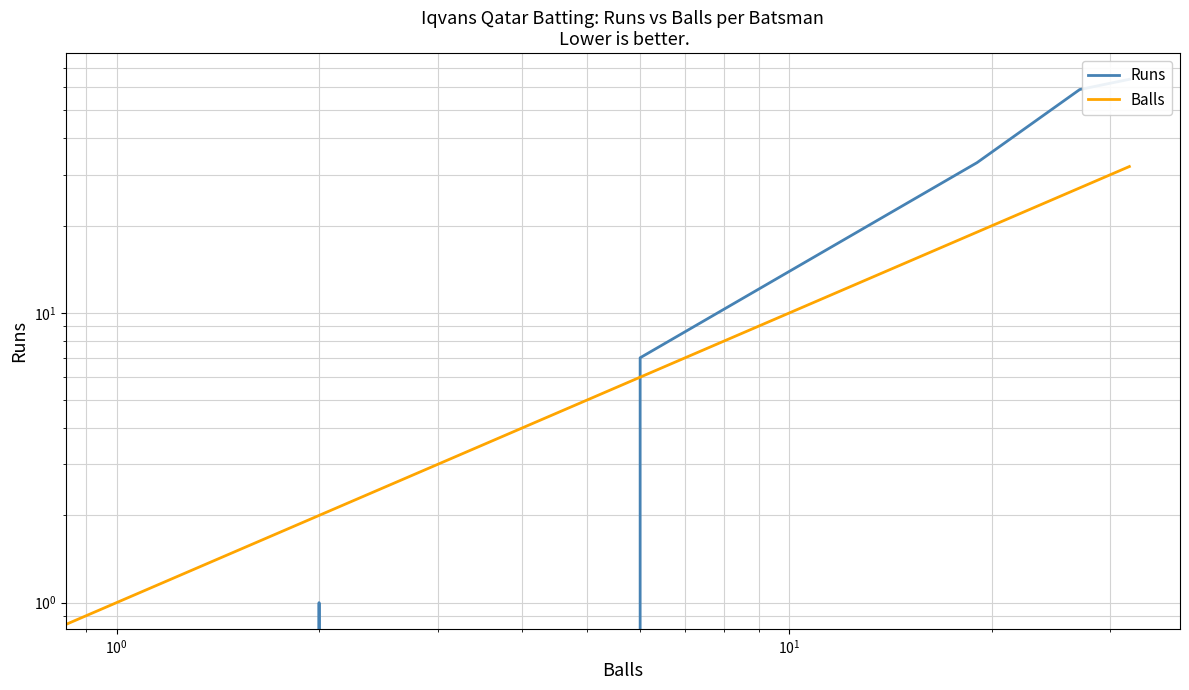

Reading left to right, extract all data points from this chart.

Runs: 0	0	0	0	0	1	0	7	33	59	64
Balls: 0	0	0	0	1	2	6	6	19	27	32